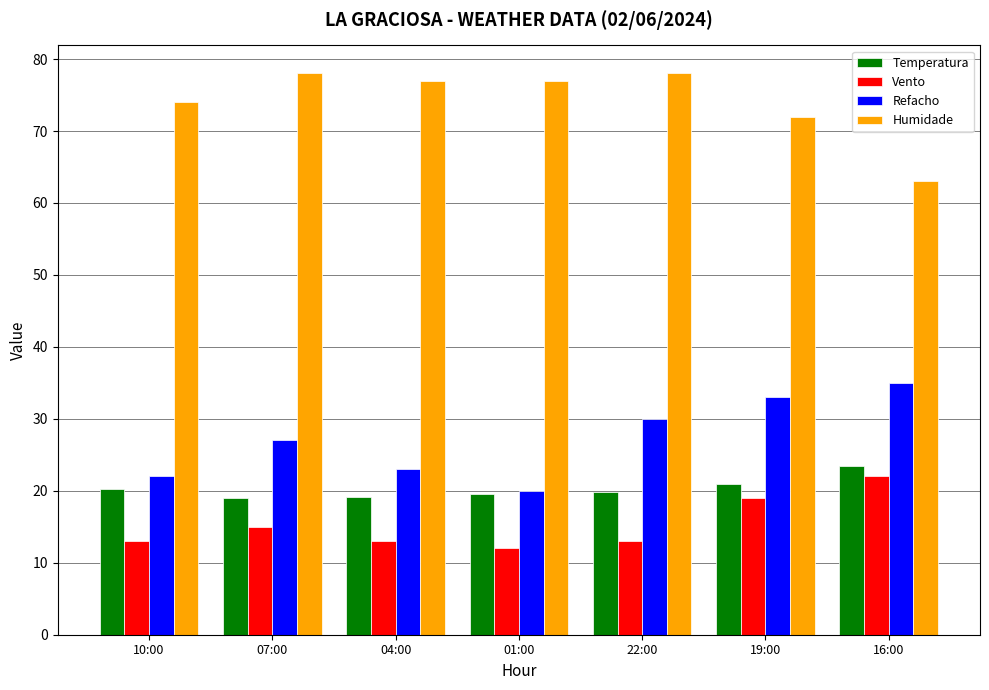

What is the difference between the Refacho values at 19:00 and 10:00?

11.0